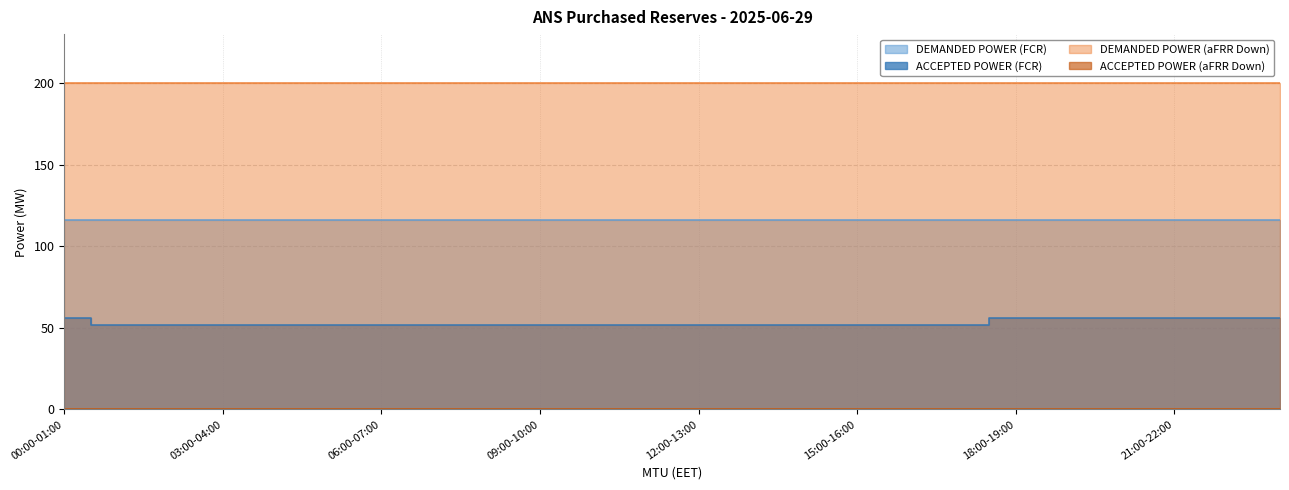

At which category is the sum across all series the highest?

00:00-01:00